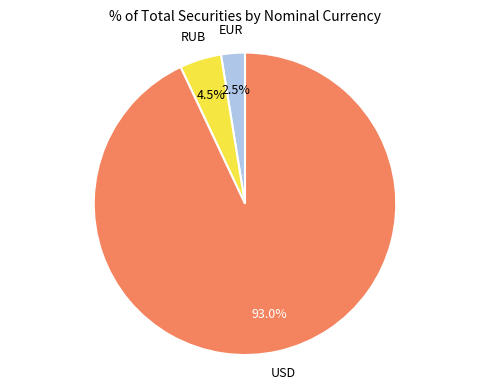

Does any single category account for the majority?

Yes